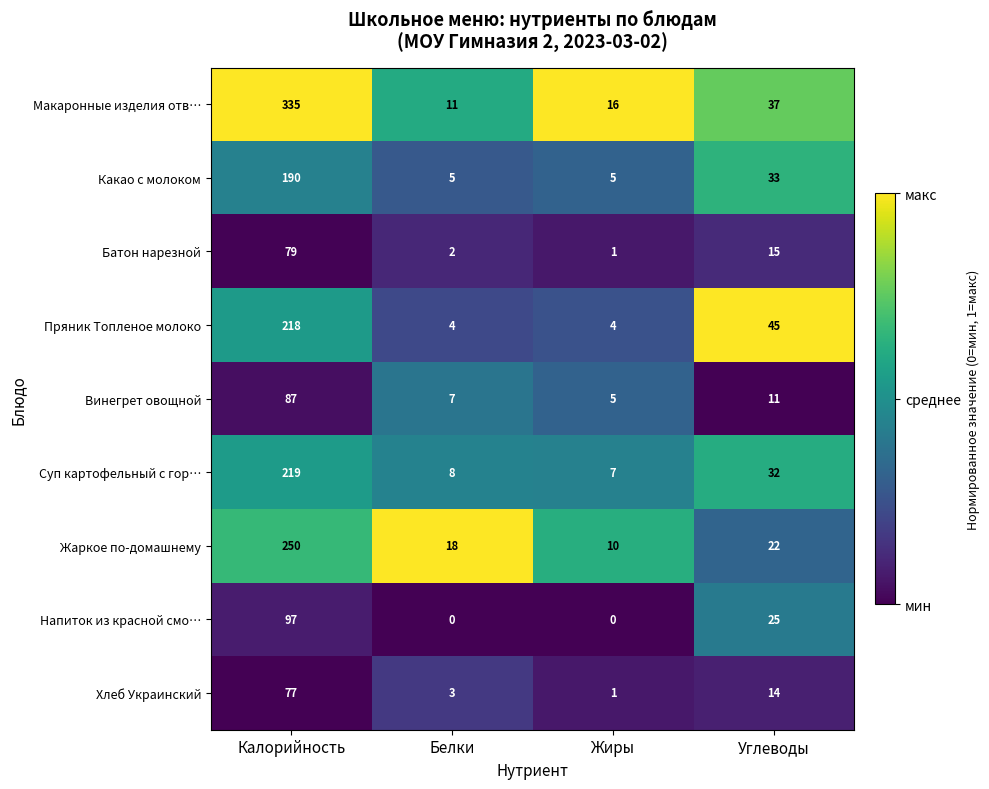

What is the difference between the highest and lowest values at Жиры?

16